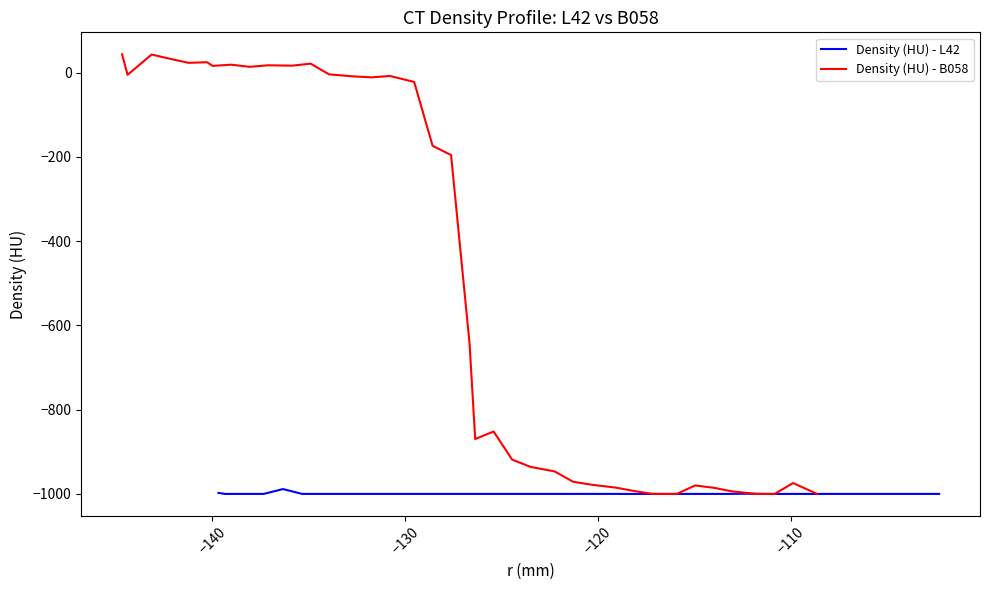

Rank the series by their maximum value, from lowest to highest.

Density (HU) - L42, Density (HU) - B058